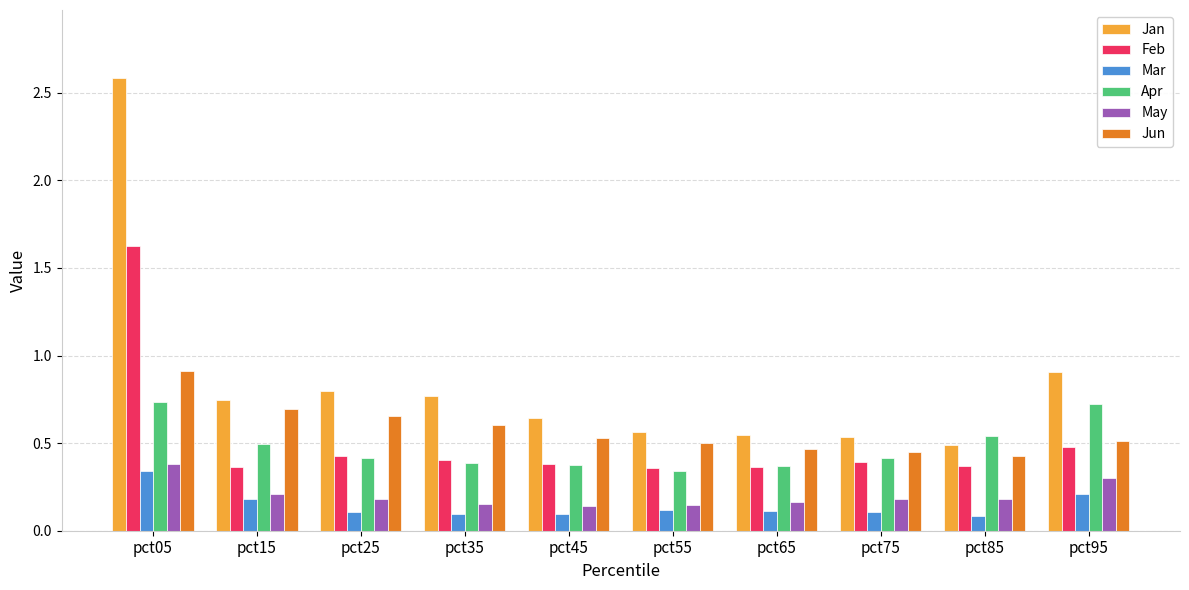

At how many categories does at least one series exceed 2?

1